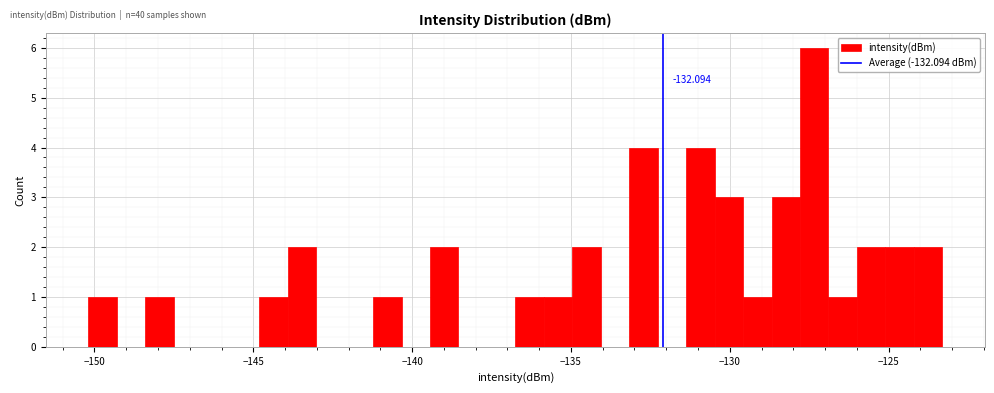

Around what value on the x-axis is the tallest bar? Give the approximate position of its centre, as read against the axis.

-127.5